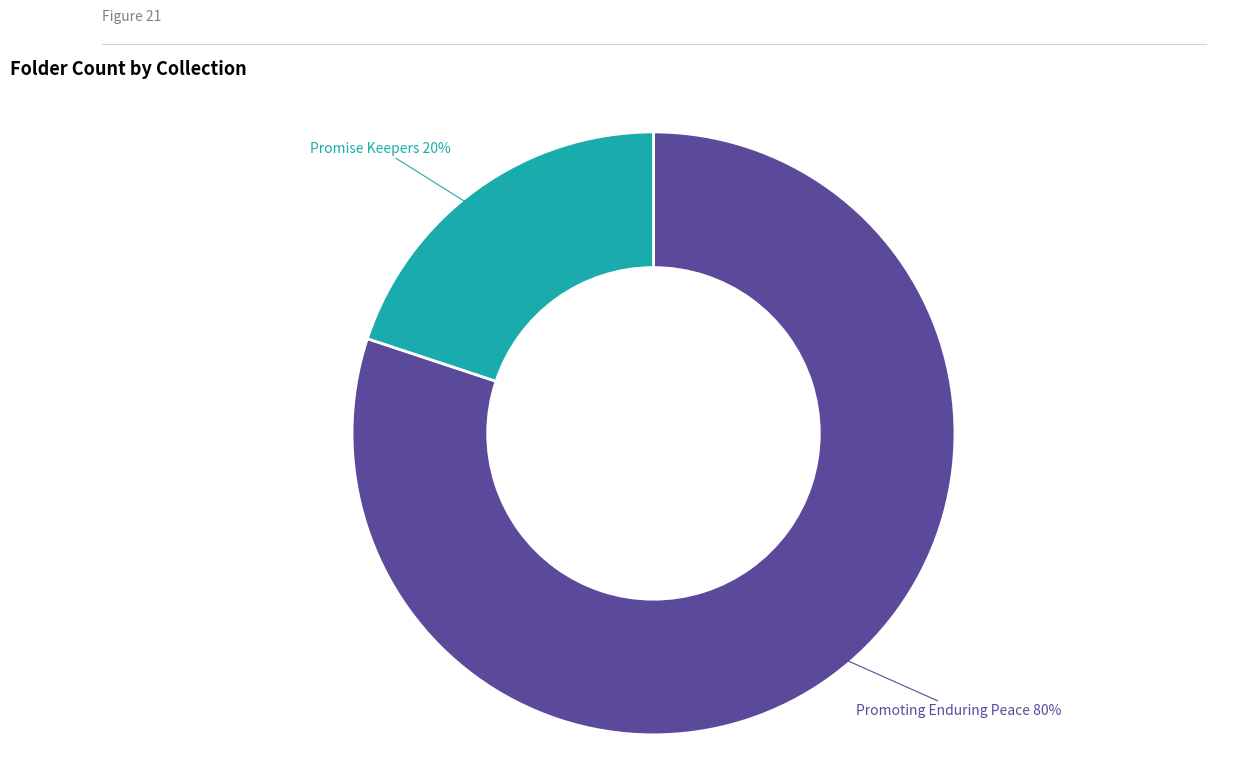

Does any single category account for the majority?

Yes